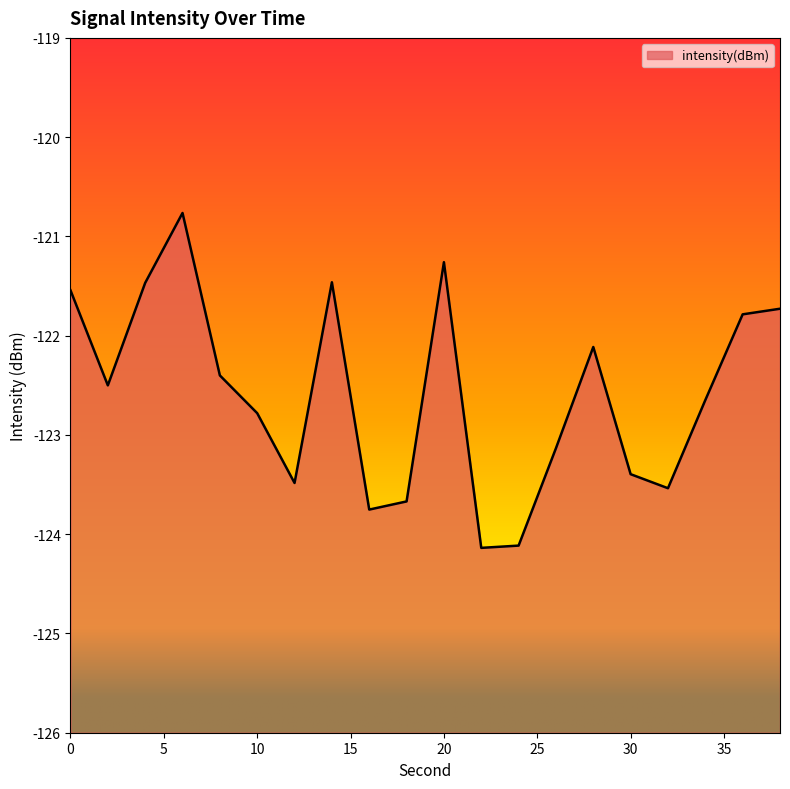

Which has a higher value, 10 or 14?

14